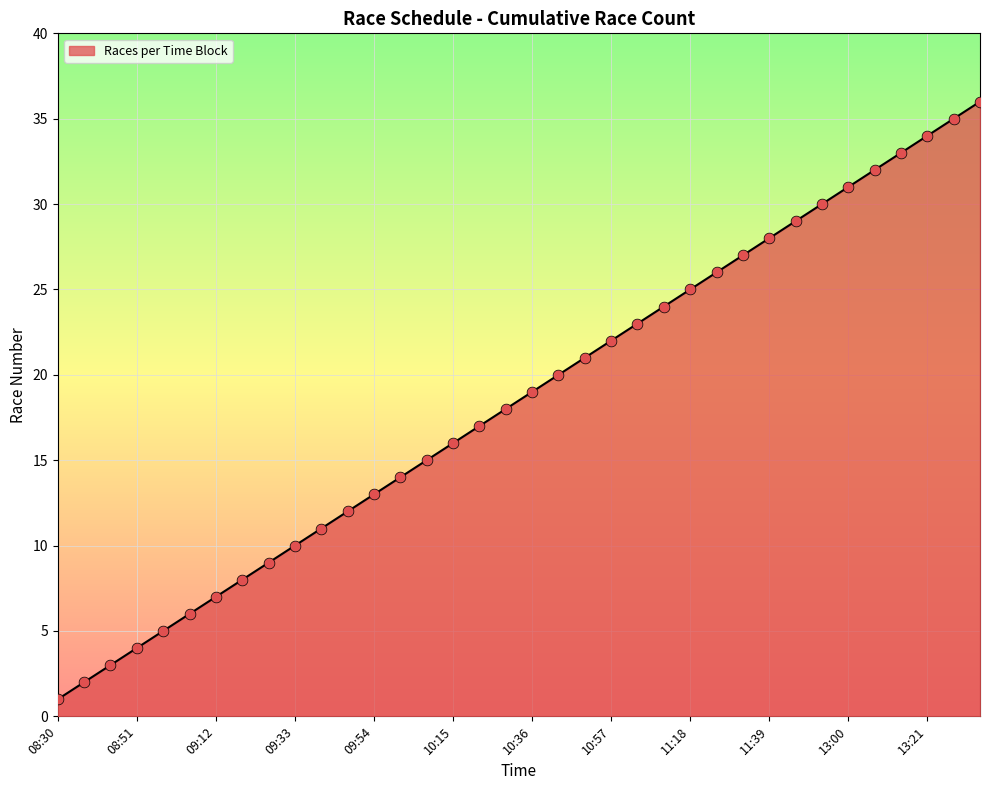

What is the greatest value displayed?

36